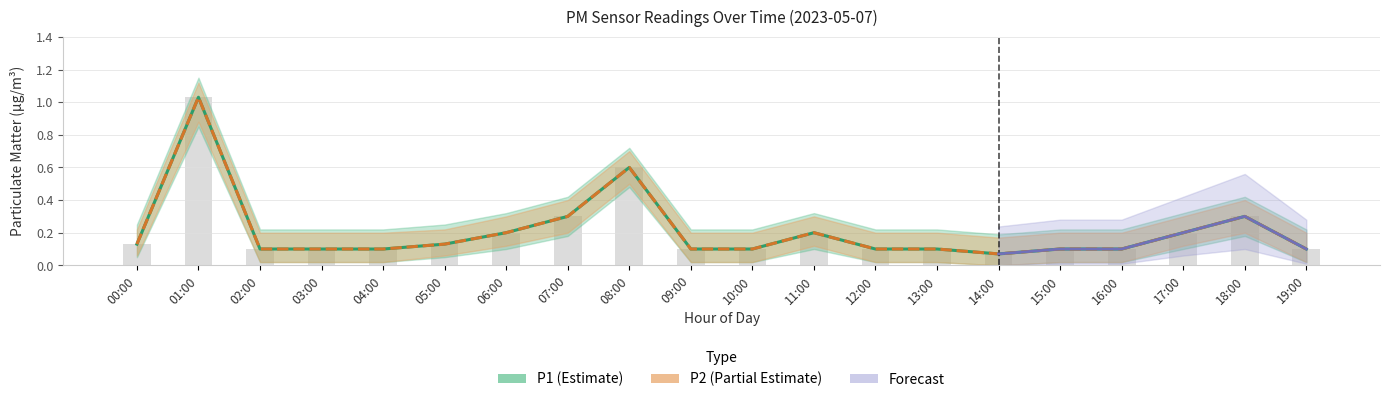

Between 17:00 and 18:00, which series saw the biggest shift?

P1